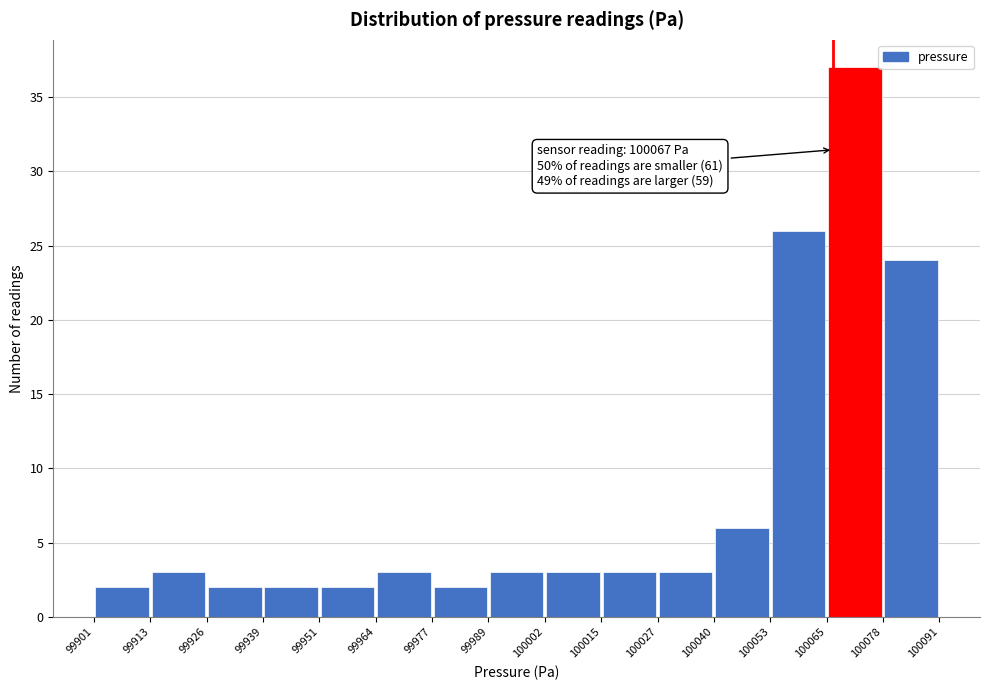

Over which range of the x-axis is the bar tallest?

100065 to 100078